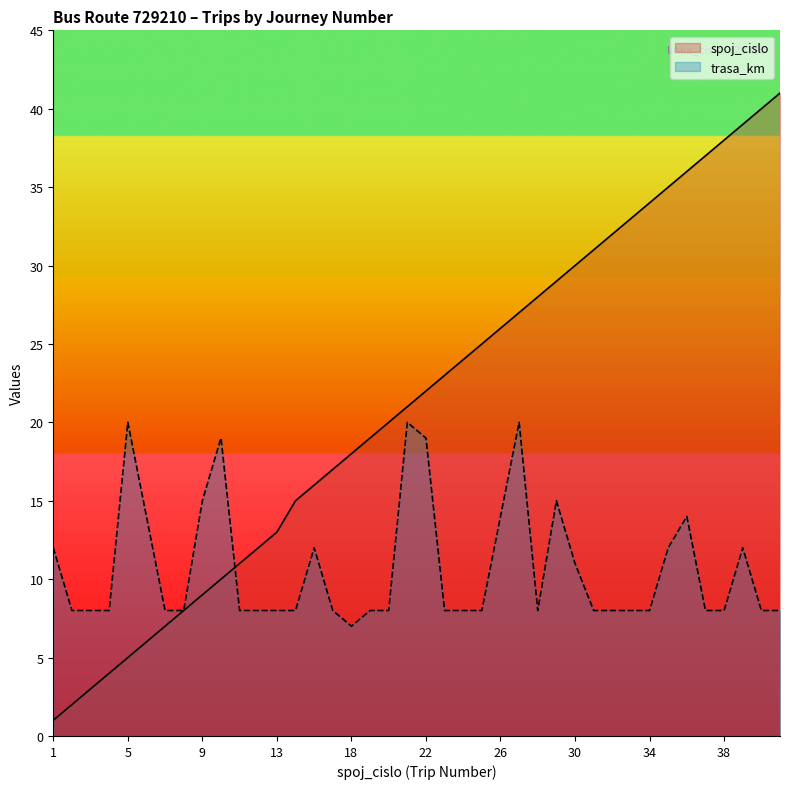

True or false: spoj_cislo has more than 2 points higher than both neighbors.

False